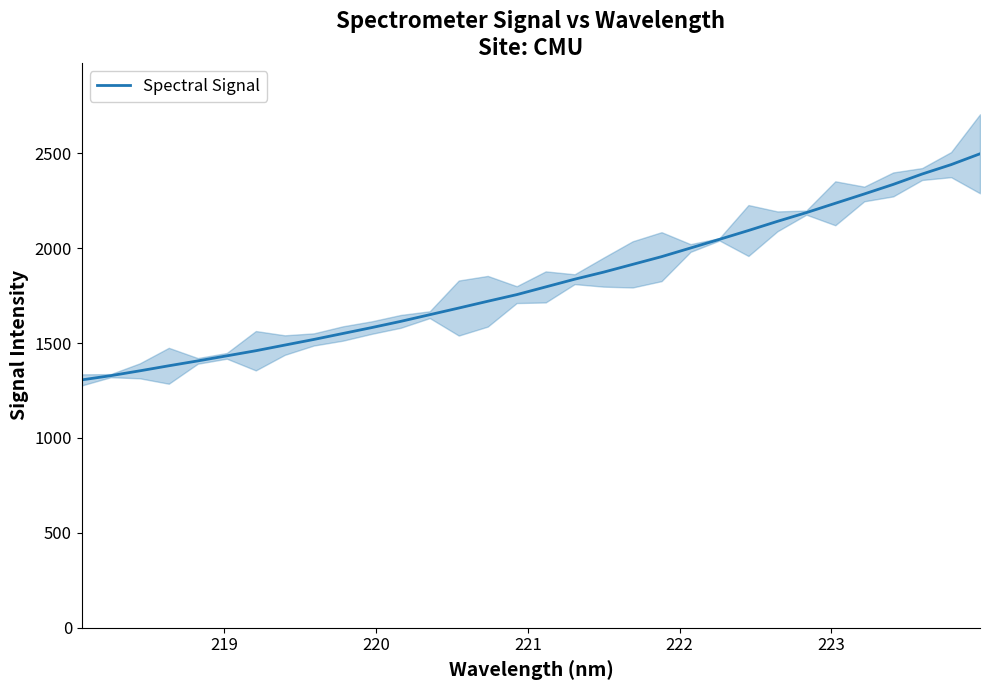

What is the minimum value for Spectral Signal?

1305.7